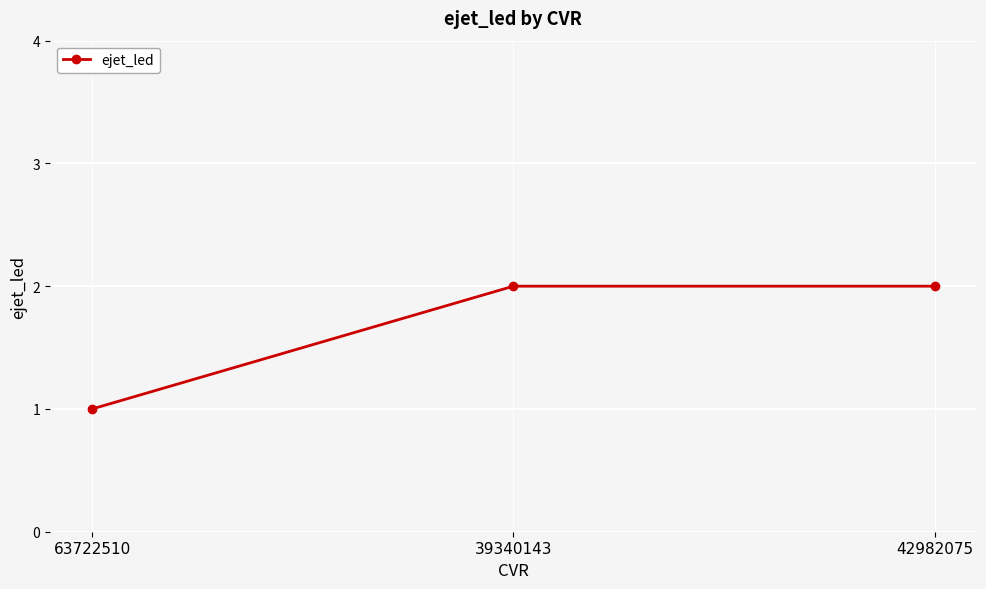

What is the maximum value shown in the chart?

2